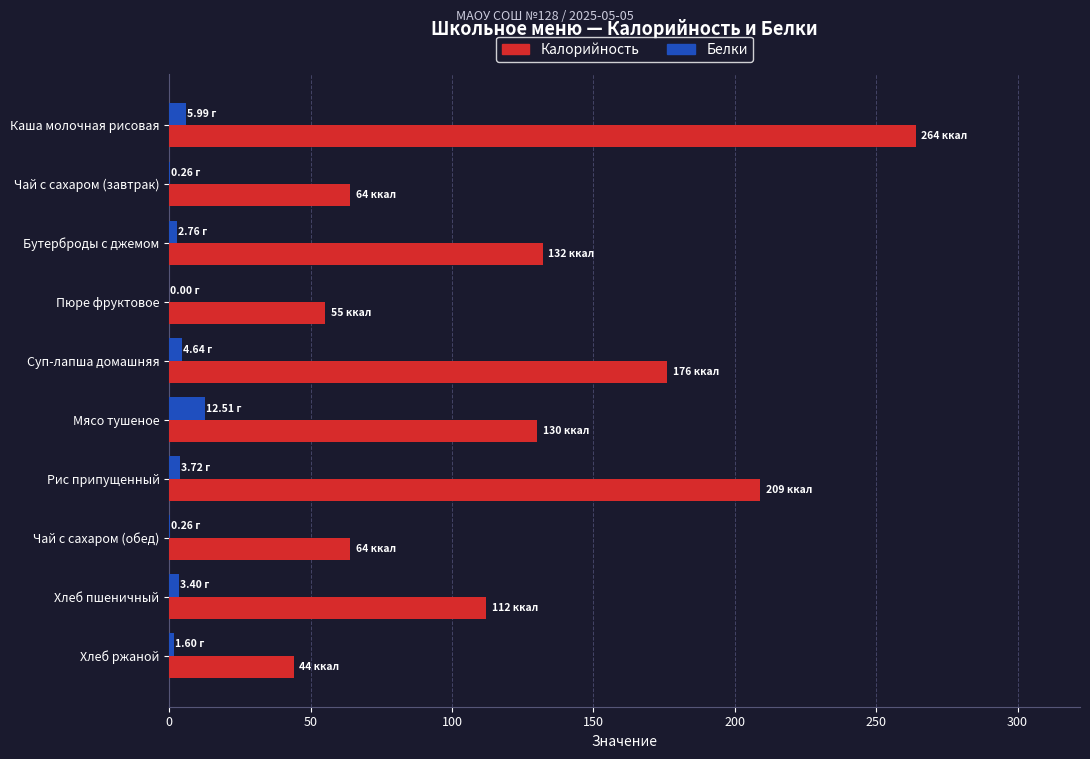

At which category does the chart reach its peak across all series?

Каша молочная рисовая